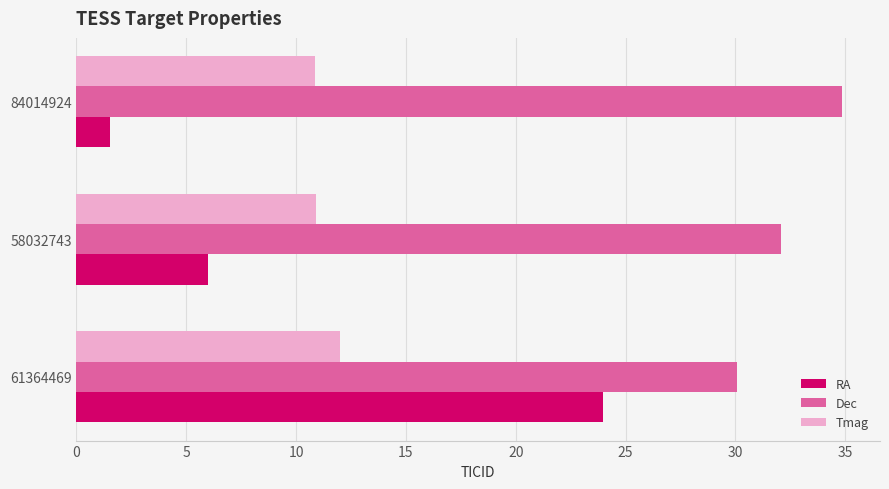

How many data points does each series have?

3